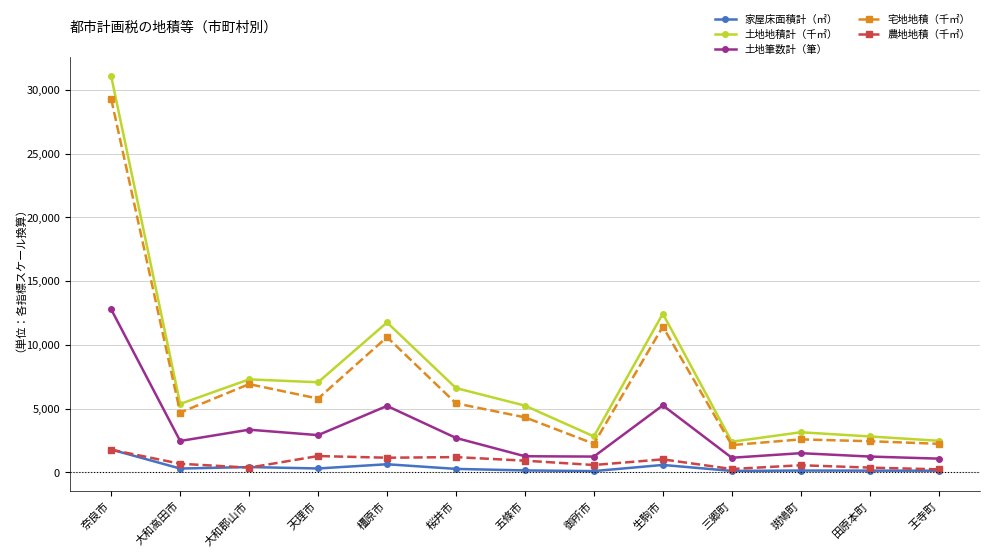

What is the value of the 土地筆数計（筆） point at the 8th from the left?

1238.3